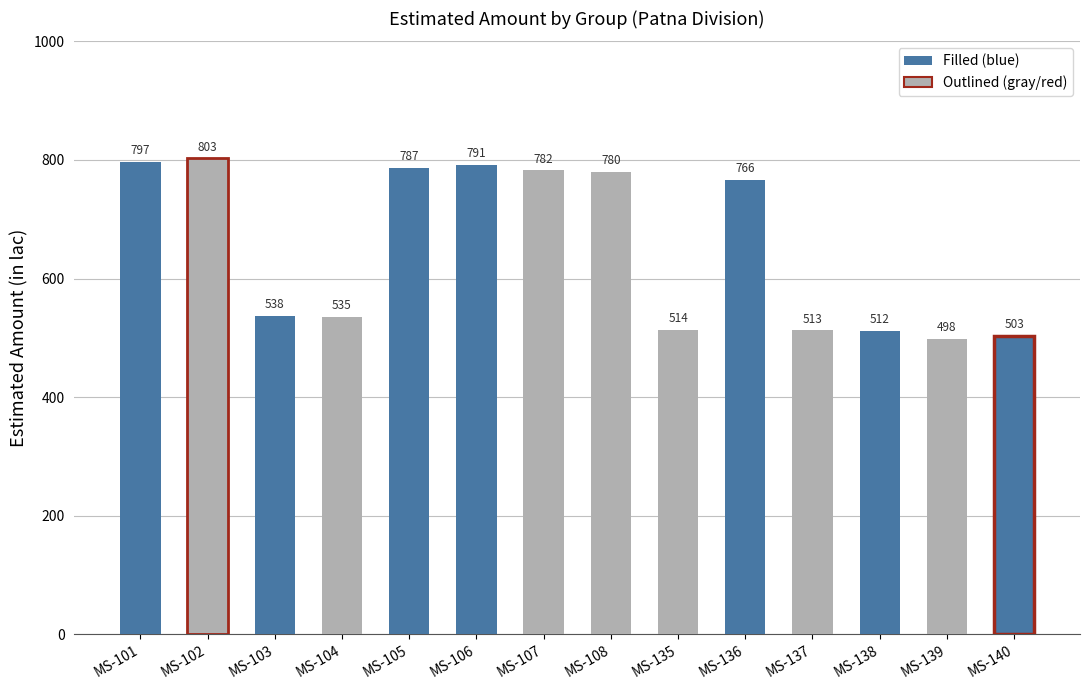

Rank the categories by value from lowest to highest.

MS-139, MS-140, MS-138, MS-137, MS-135, MS-104, MS-103, MS-136, MS-108, MS-107, MS-105, MS-106, MS-101, MS-102